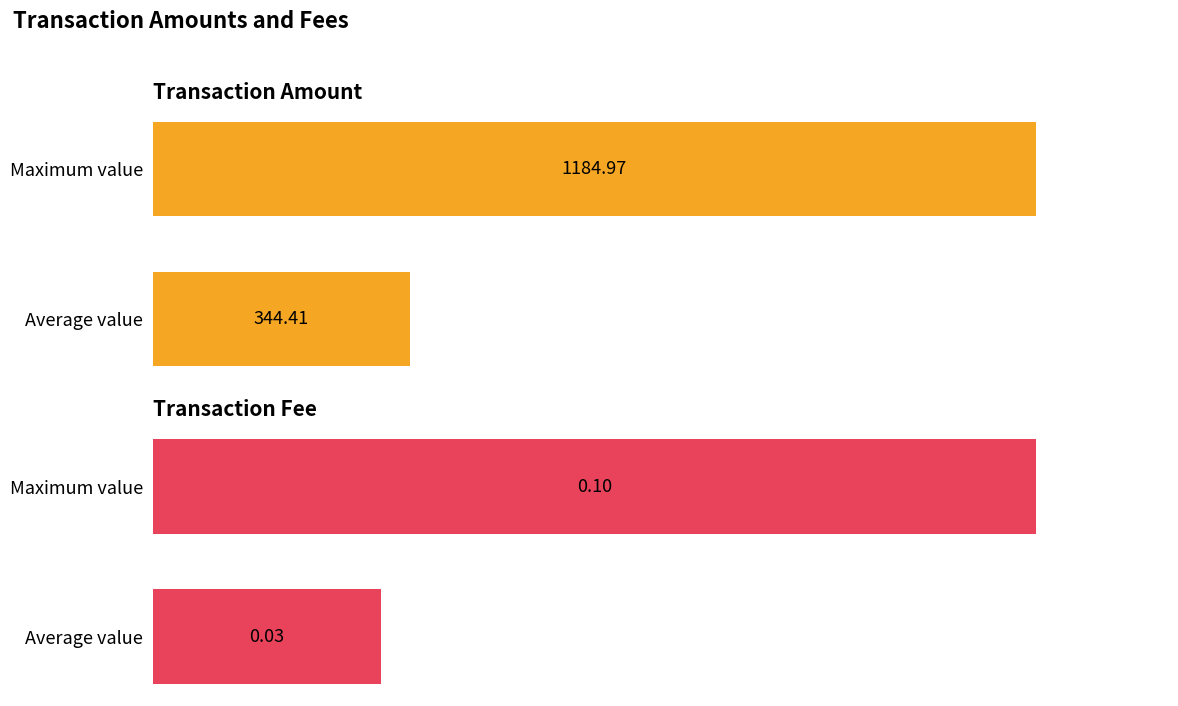

How many groups of bars are there?

2